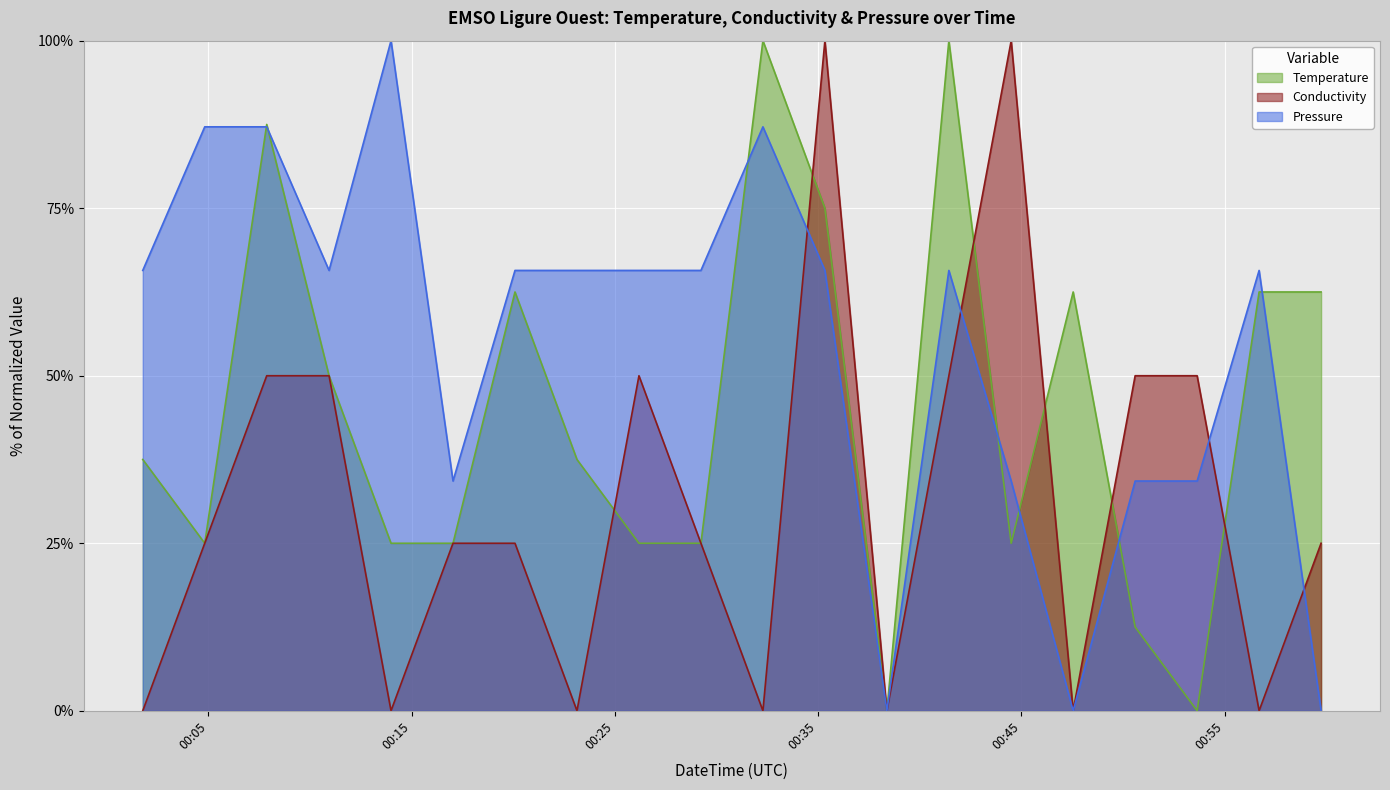

At which label is Temperature closest to 50?

2023-09-28T00:10:56Z